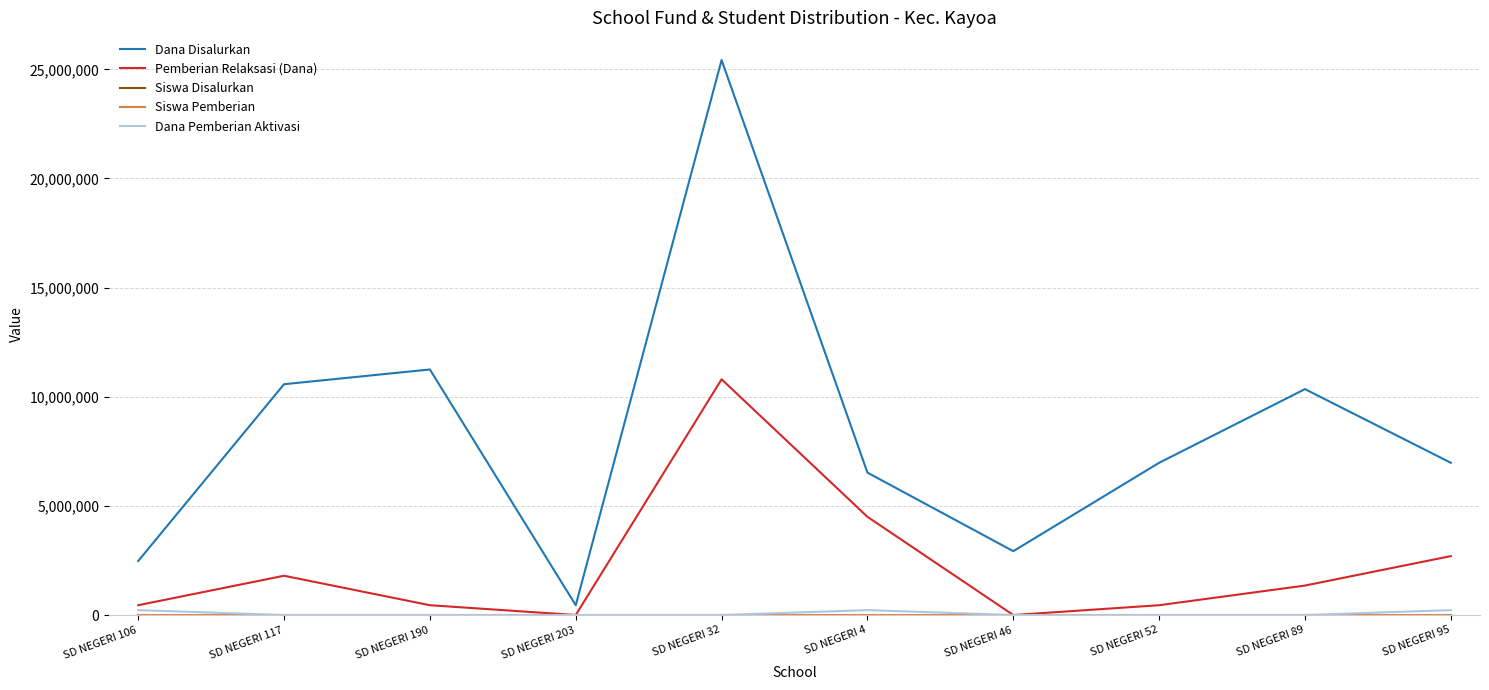

What is the maximum value for Pemberian Relaksasi (Dana)?

10800000